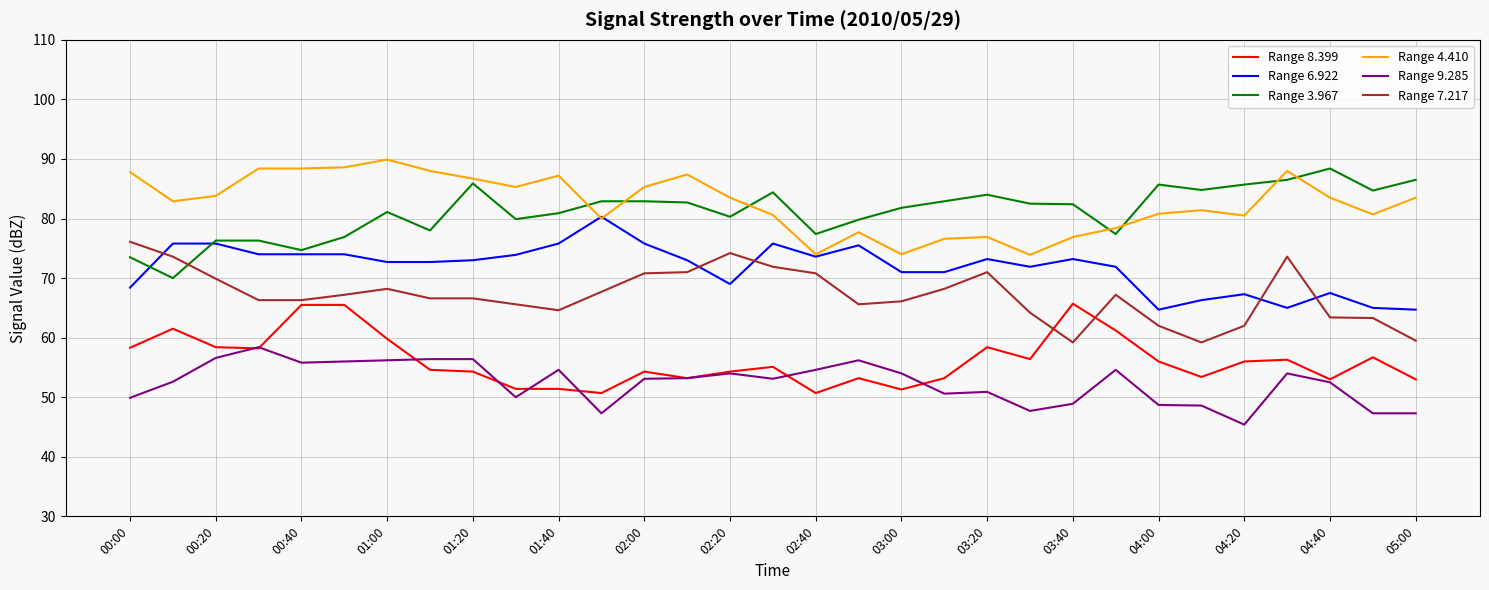

What is the smallest value displayed?

45.4